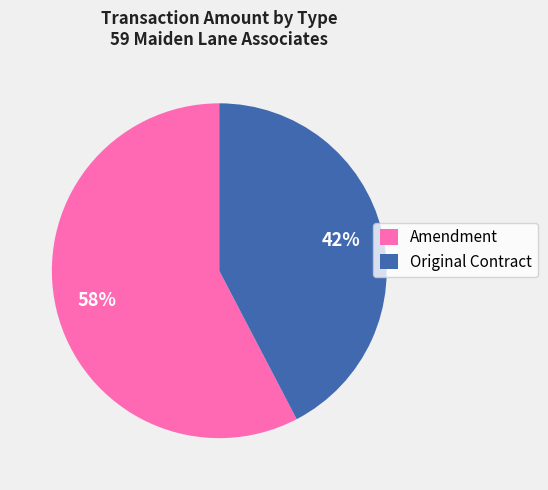

Rank the categories by value from highest to lowest.

Amendment, Original Contract